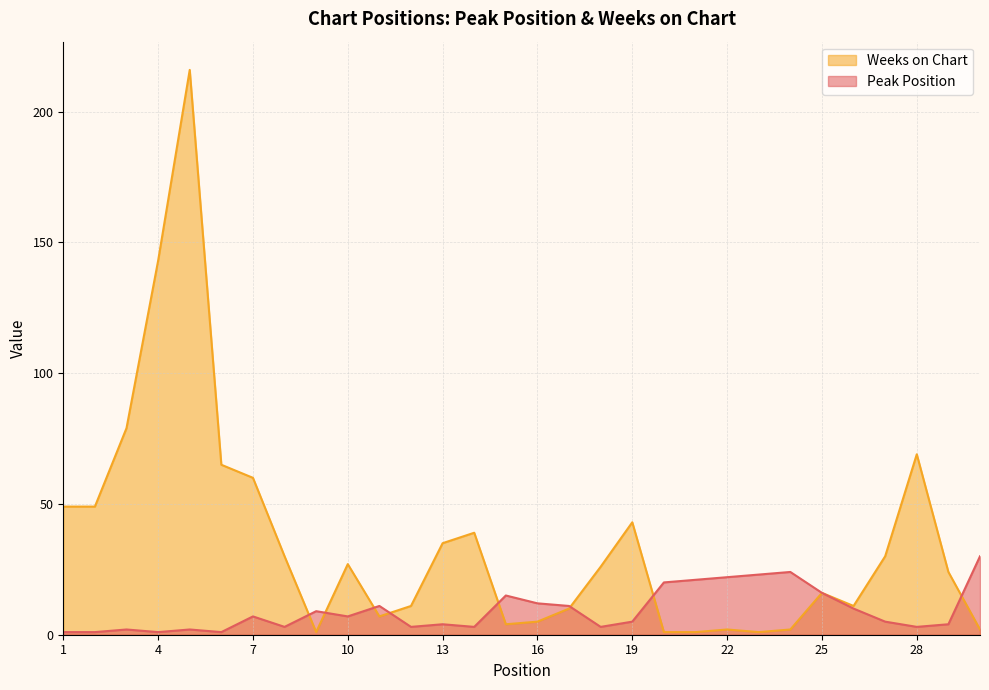

How many values in the Peak Position series exceed 7?

13